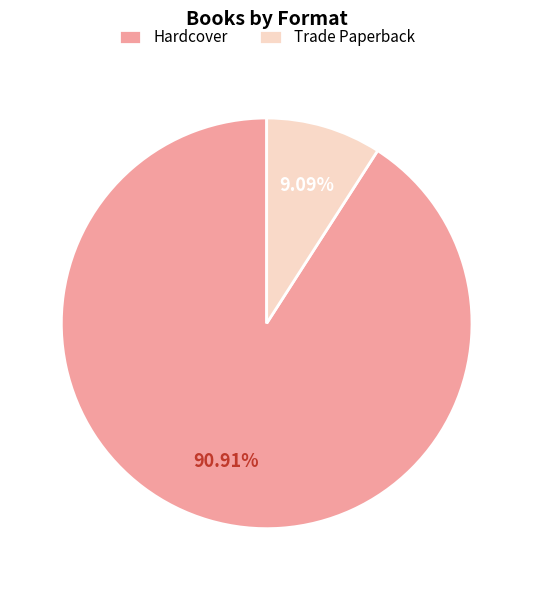

Which category accounts for the majority?

Hardcover